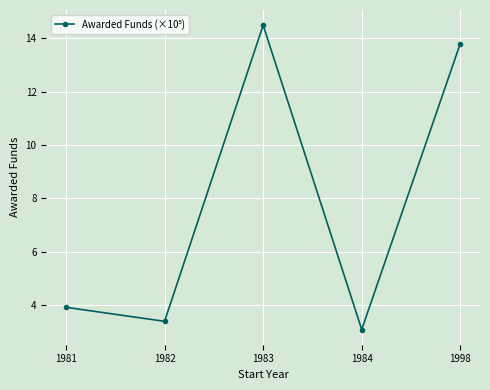

Is it true that the value at 1981 is 2.4?

False